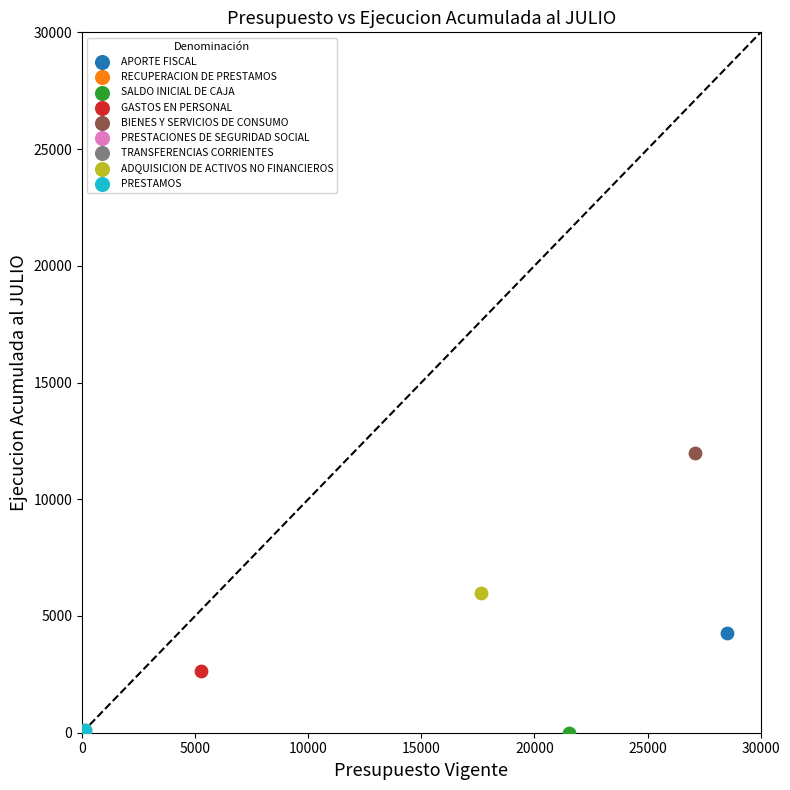

What are all the series names shown in the legend?

APORTE FISCAL, RECUPERACION DE PRESTAMOS, SALDO INICIAL DE CAJA, GASTOS EN PERSONAL, BIENES Y SERVICIOS DE CONSUMO, PRESTACIONES DE SEGURIDAD SOCIAL, TRANSFERENCIAS CORRIENTES, ADQUISICION DE ACTIVOS NO FINANCIEROS, PRESTAMOS